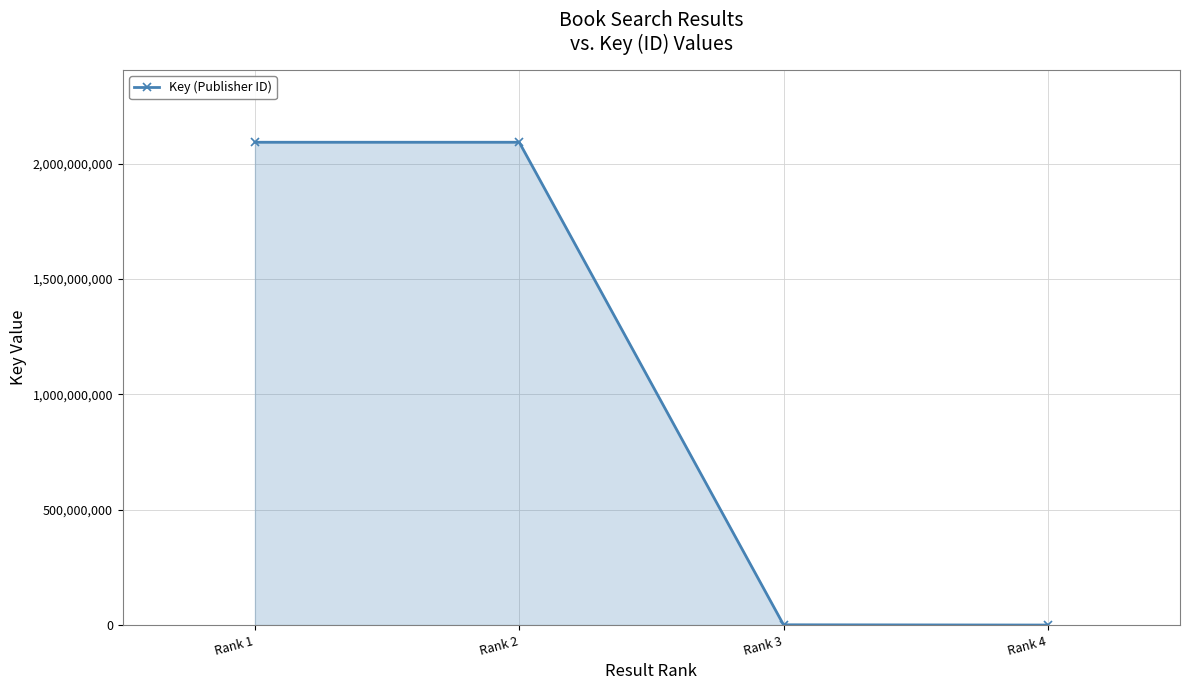

How many distinct data groups are displayed?

1